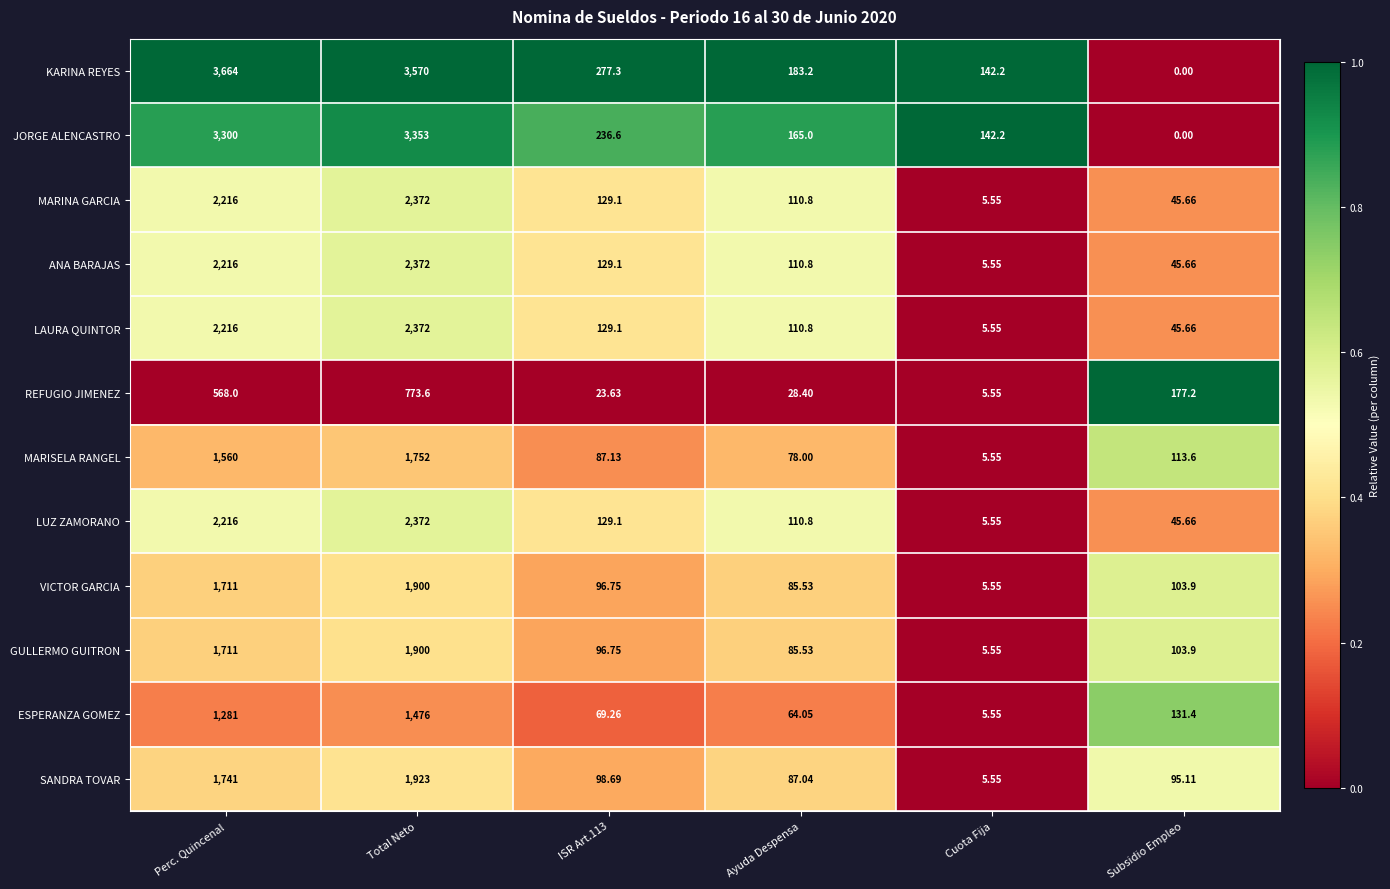

At which label does MARISELA RANGEL reach its minimum?

Cuota Fija